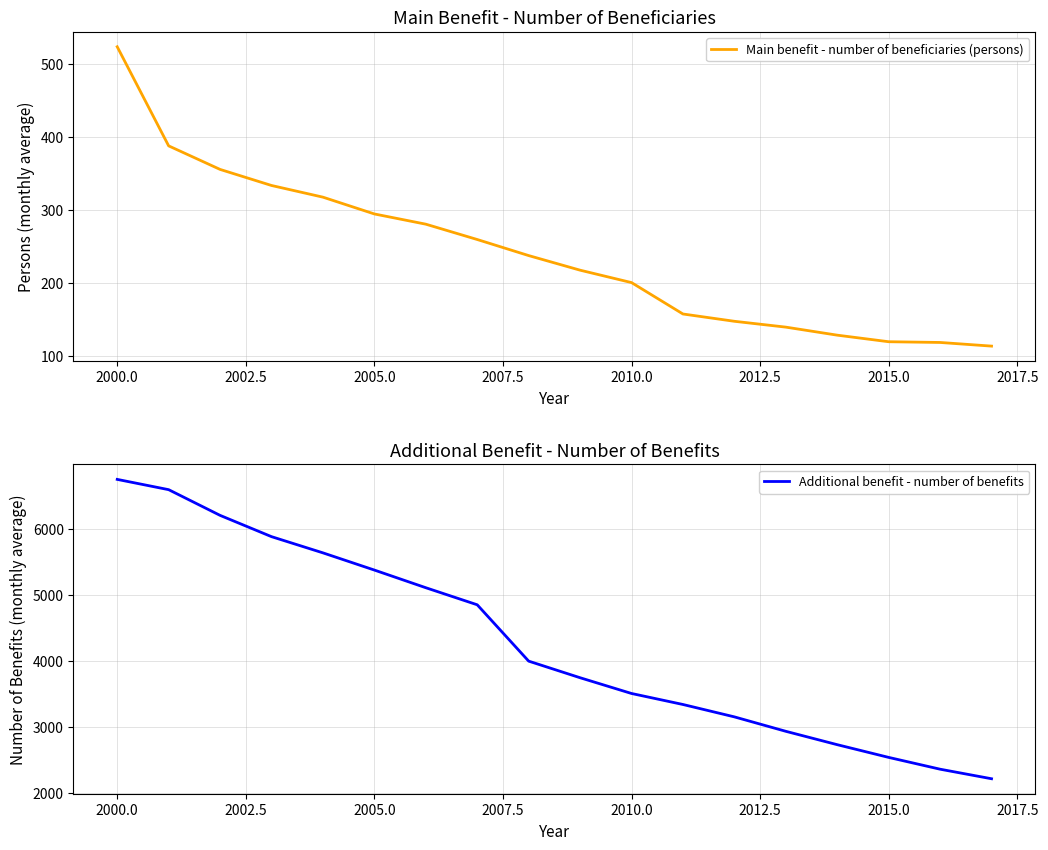

The value of Main benefit - number of beneficiaries (persons) at 2005.0 is 295.0. True or false?

True